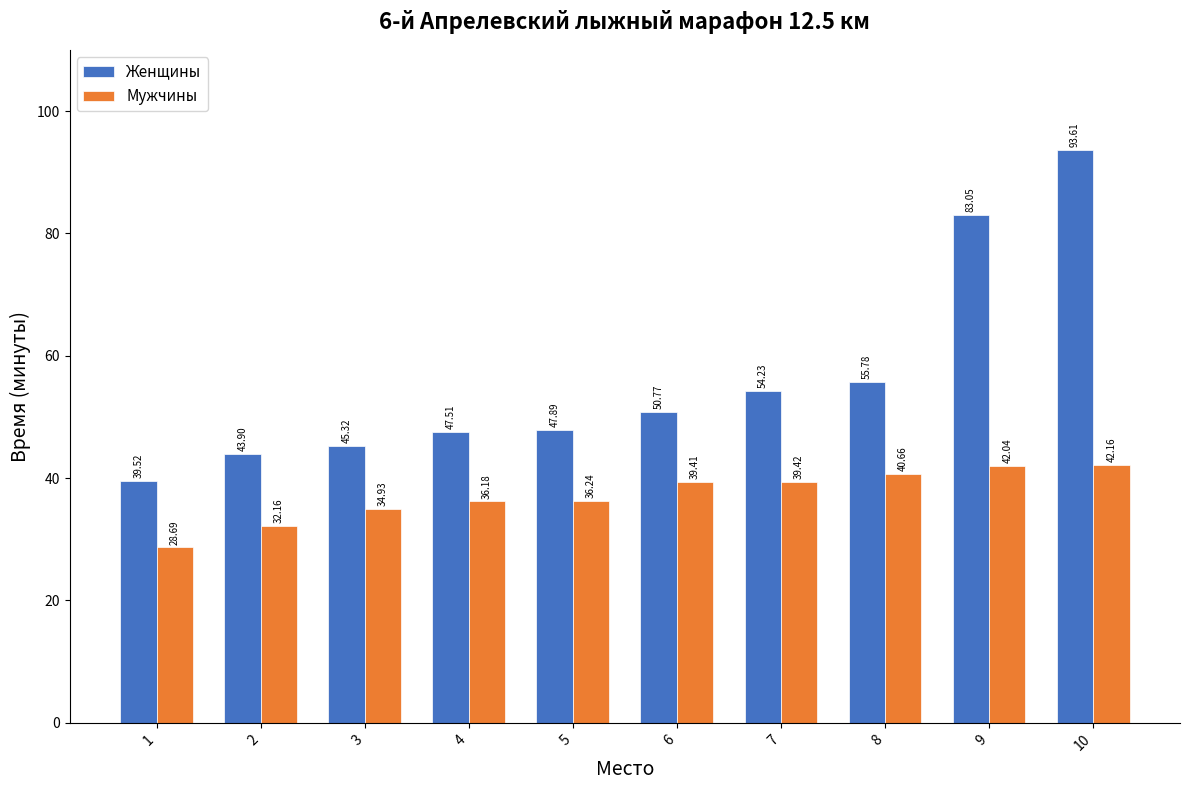

List the series in order of their peak value, highest first.

Женщины, Мужчины